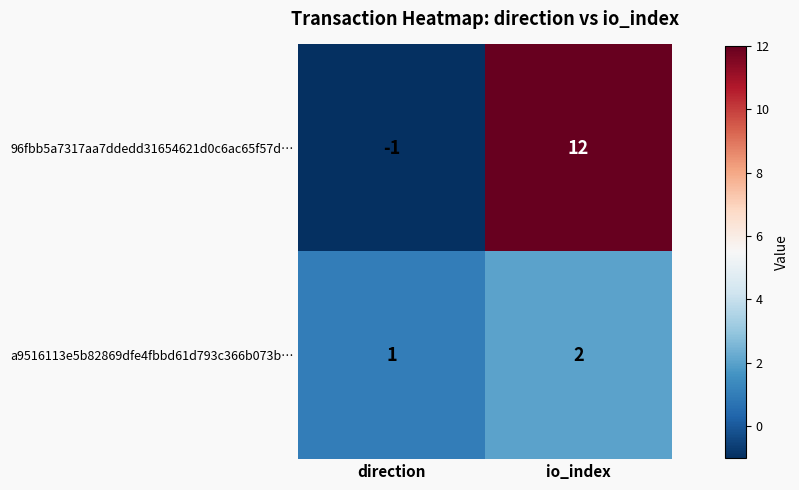

Between direction and io_index, which series saw the biggest shift?

96fbb5a7317aa7ddedd31654621d0c6ac65f57d…